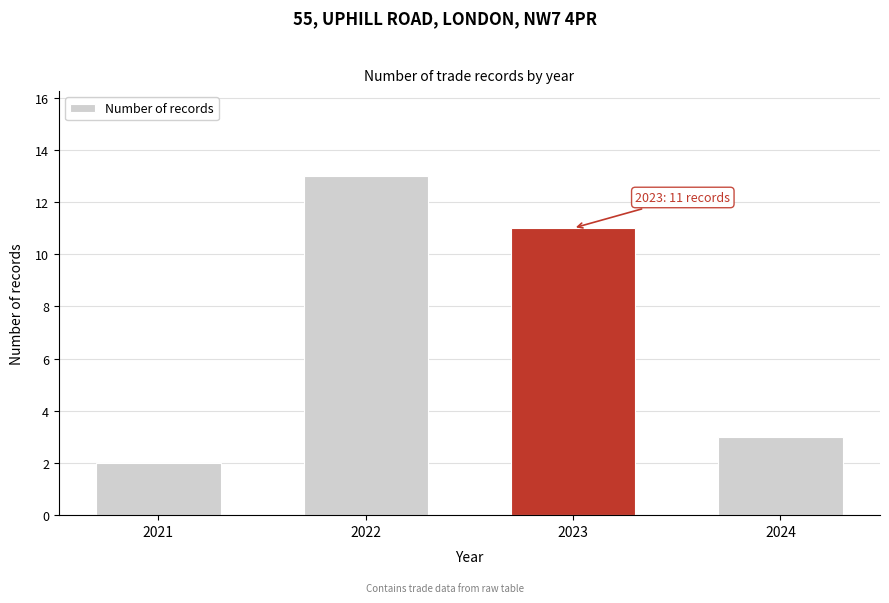

Reading right to left, extract all data points from this chart.

3	11	13	2